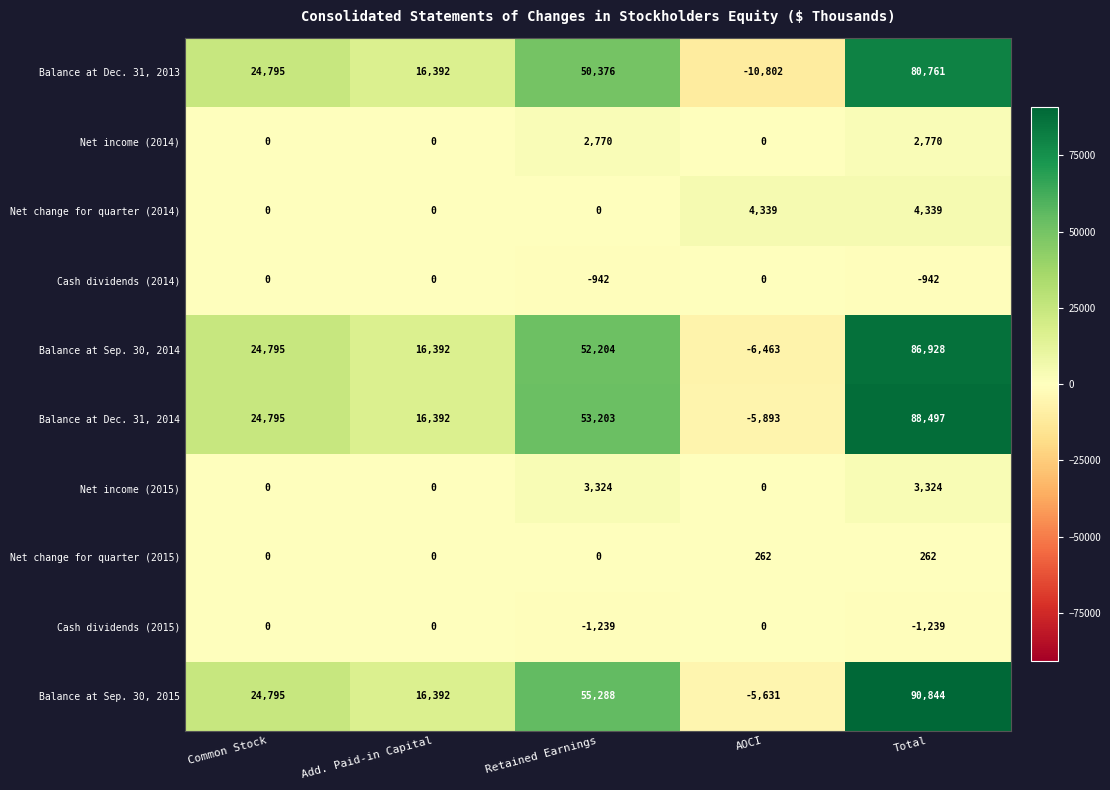

The Balance at Sep. 30, 2014 series shows -6463 at AOCI. True or false?

True